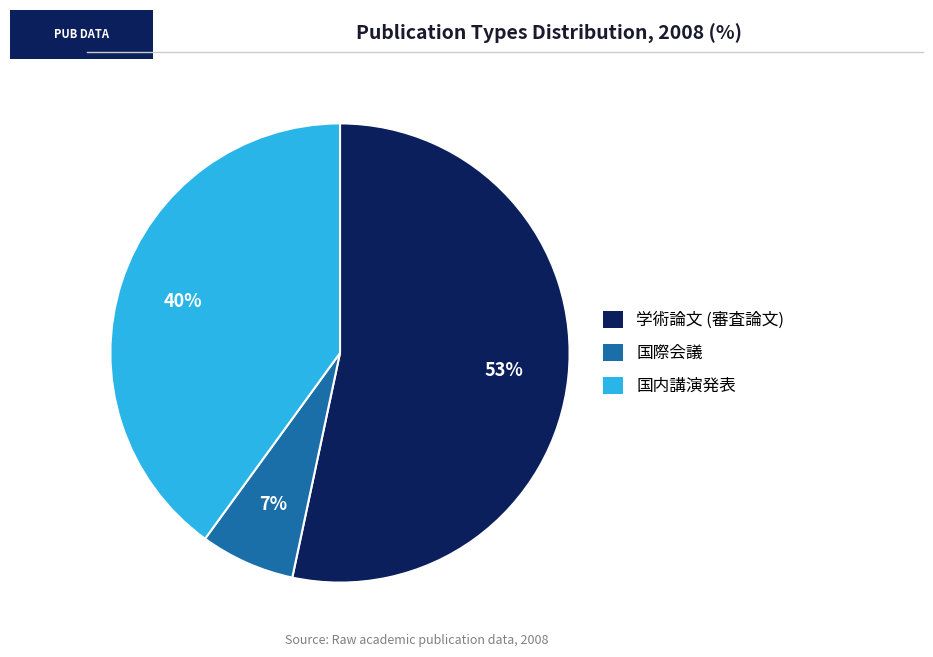

Which has a higher value, 学術論文 (審査論文) or 国内講演発表?

学術論文 (審査論文)